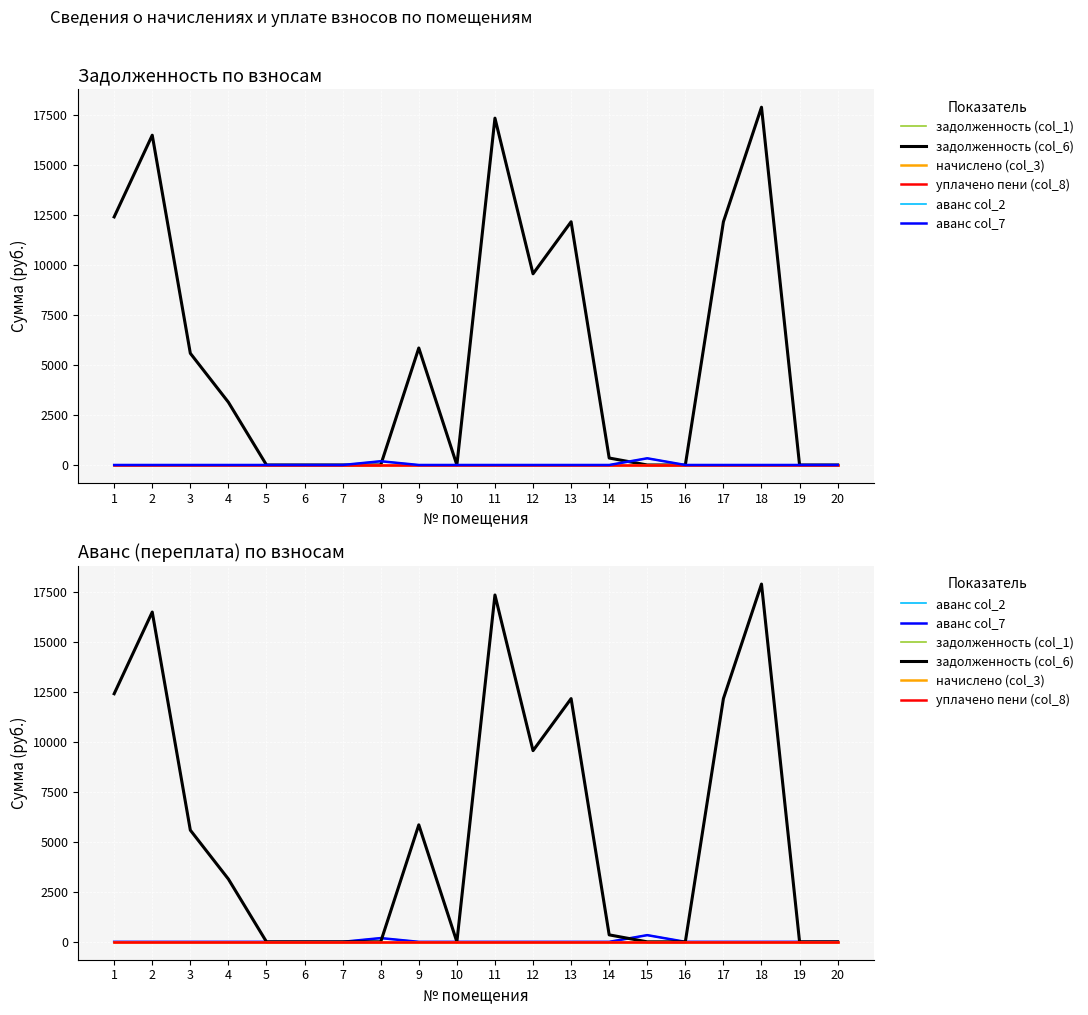

Reading right to left, list all the values displayed in this chart.

задолженность (col_1): 0.0	0.0	17905.6	12173.0	0.0	0.0	348.7	12172.3	9567.9	17358.9	0.0	5855.7	0.0	0.0	0.4	0.0	3140.1	5589.8	16504.9	12416.7
задолженность (col_6): 0.0	0.0	17905.6	12173.0	0.0	0.0	348.7	12172.3	9567.9	17358.9	0.0	5855.7	0.0	0.0	0.4	0.0	3140.1	5589.8	16504.9	12416.7
начислено (col_3): 0.0	0.0	0.0	0.0	0.0	0.0	0.0	0.0	0.0	0.0	0.0	0.0	0.0	0.0	0.0	0.0	0.0	0.0	0.0	0.0
уплачено пени (col_8): 0.0	0.0	0.0	0.0	0.0	0.0	0.0	0.0	0.0	0.0	0.0	0.0	0.0	0.0	0.0	0.0	0.0	0.0	0.0	0.0
аванс col_2: 0.5	0.0	0.0	0.0	0.0	335.0	0.0	0.0	0.0	0.0	0.0	0.0	187.5	0.0	0.0	0.0	0.0	0.0	0.0	0.0
аванс col_7: 0.5	0.0	0.0	0.0	0.0	335.0	0.0	0.0	0.0	0.0	0.0	0.0	187.5	0.0	0.0	0.0	0.0	0.0	0.0	0.0